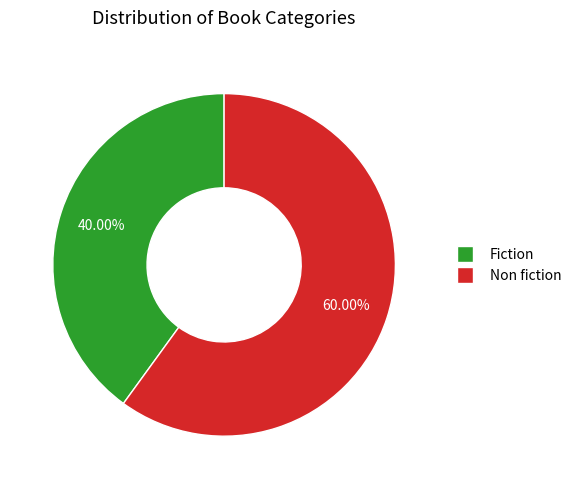

To the nearest percent, what percentage of the pie is Fiction?

40%